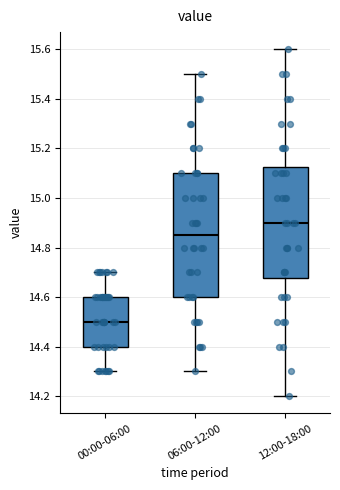

Which box is the tallest, from its lower edge to its upper edge?

06:00-12:00